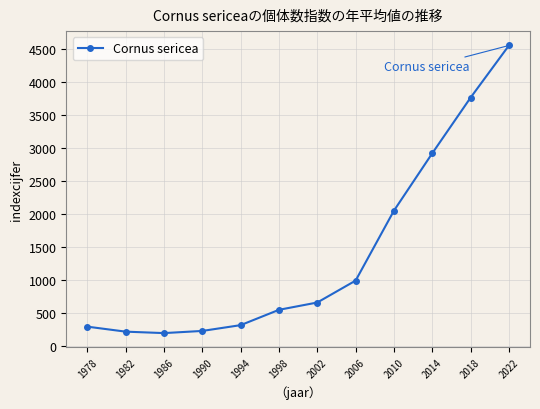

Is this an area chart (filled region under the line)?

No